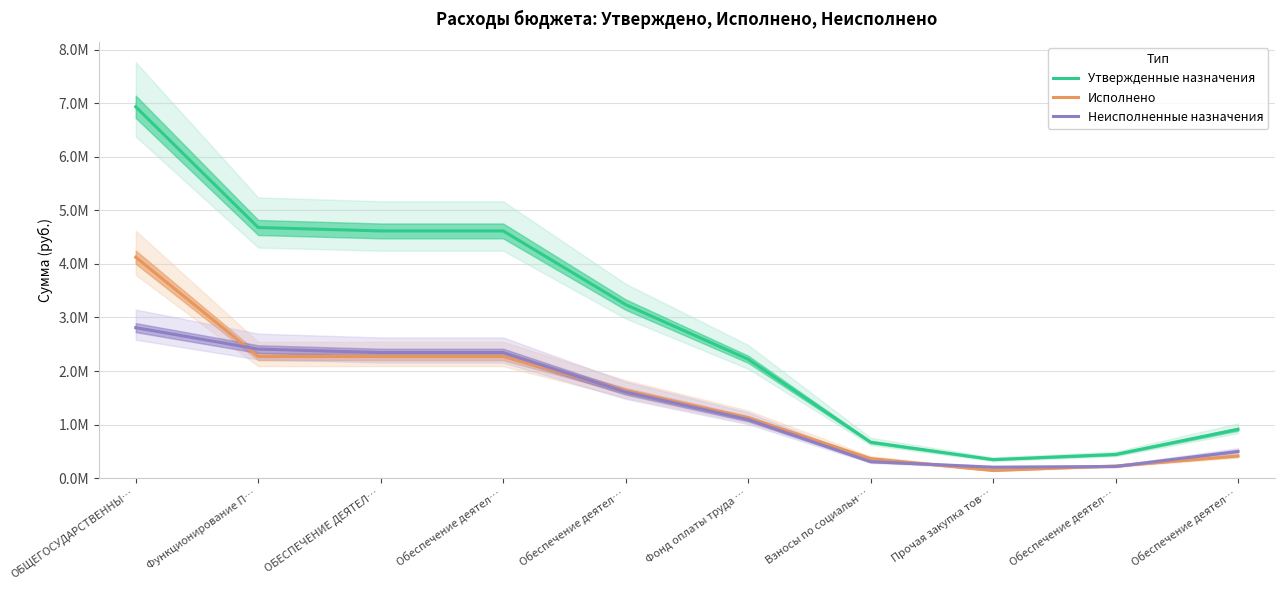

How many lines are shown in the chart?

3